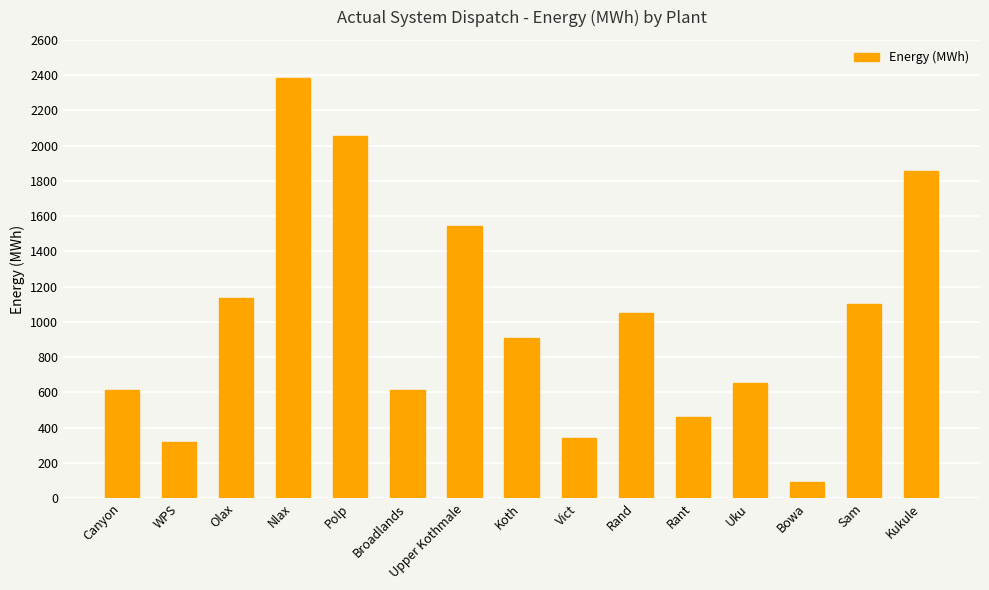

What is the smallest value displayed?

90.0